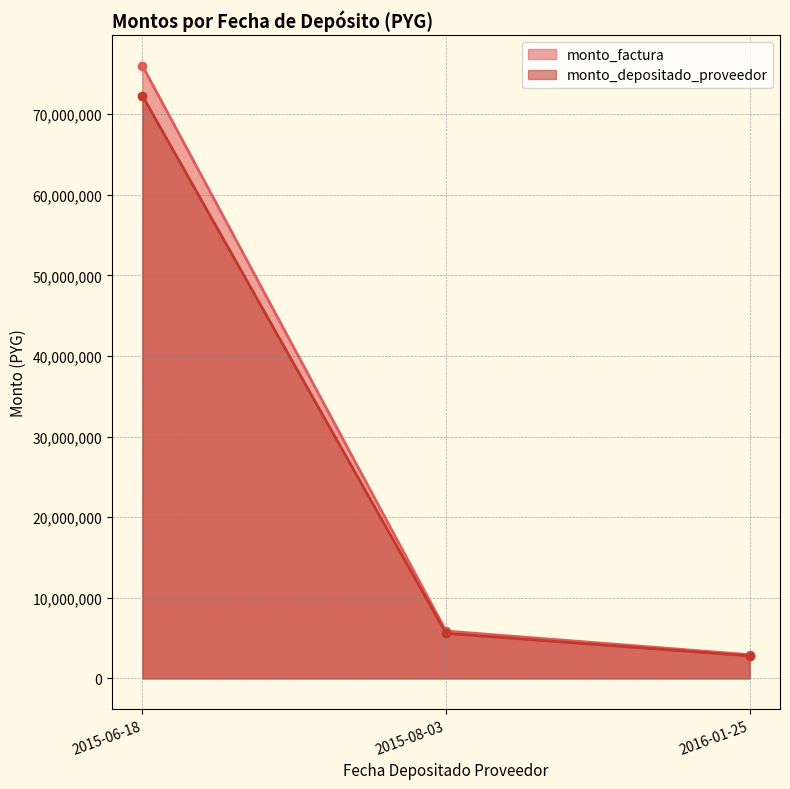

Reading left to right, list all the values displayed in this chart.

monto_factura: 2015-06-18=76000000	2015-08-03=5885000	2016-01-25=2950000
monto_depositado_proveedor: 2015-06-18=72274617	2015-08-03=5596528	2016-01-25=2805396